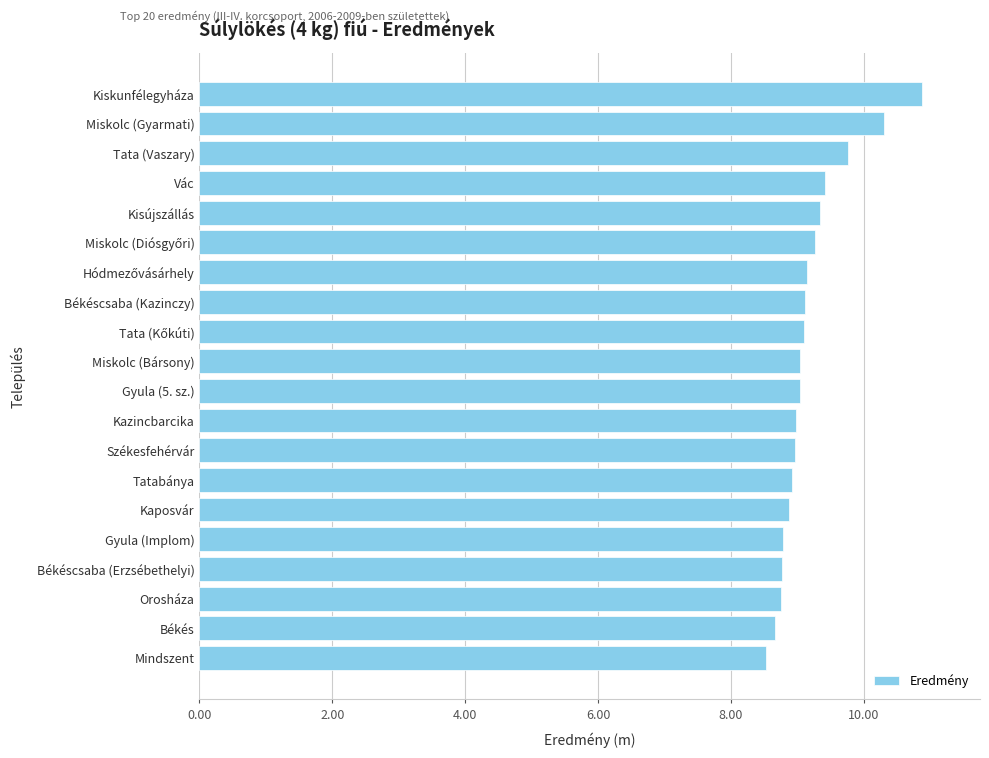

What is the sum of the values at Kazincbarcika and Tata (Vaszary)?

18.8